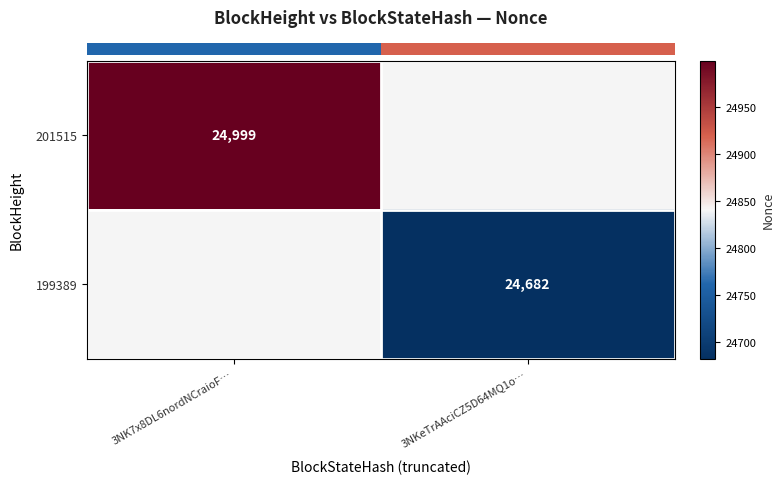

What is the greatest value displayed?

24999.0